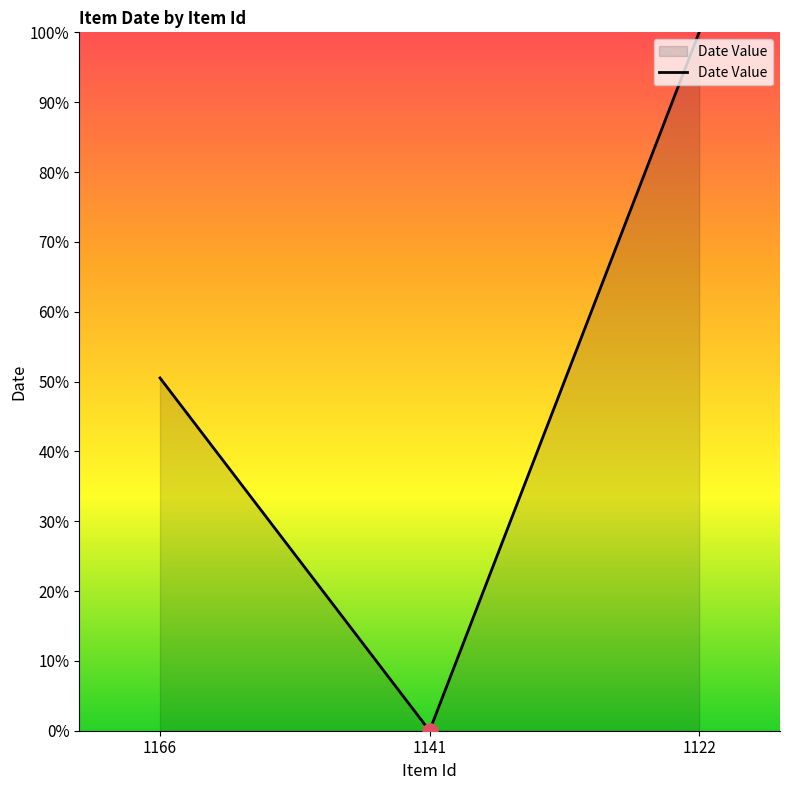

Which has a higher value, 1166 or 1122?

1122